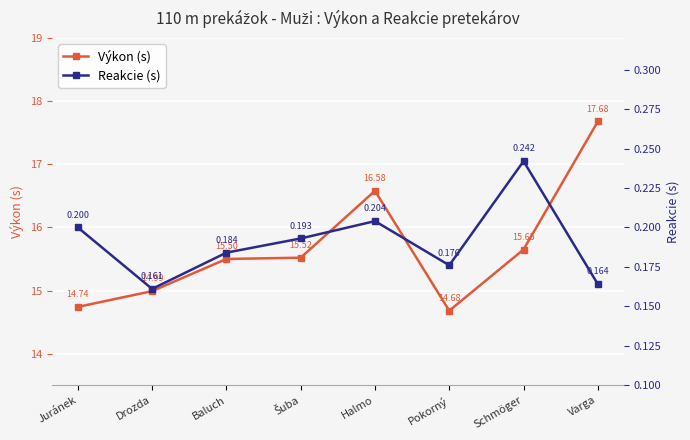

Which label corresponds to the largest value in the chart?

Varga